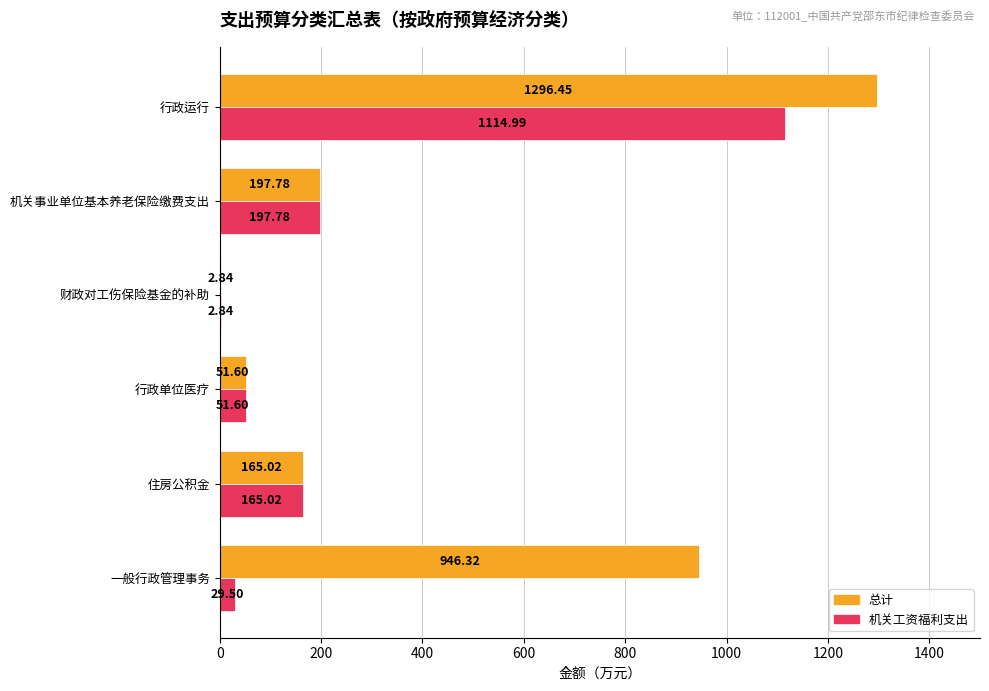

How many distinct data groups are displayed?

2